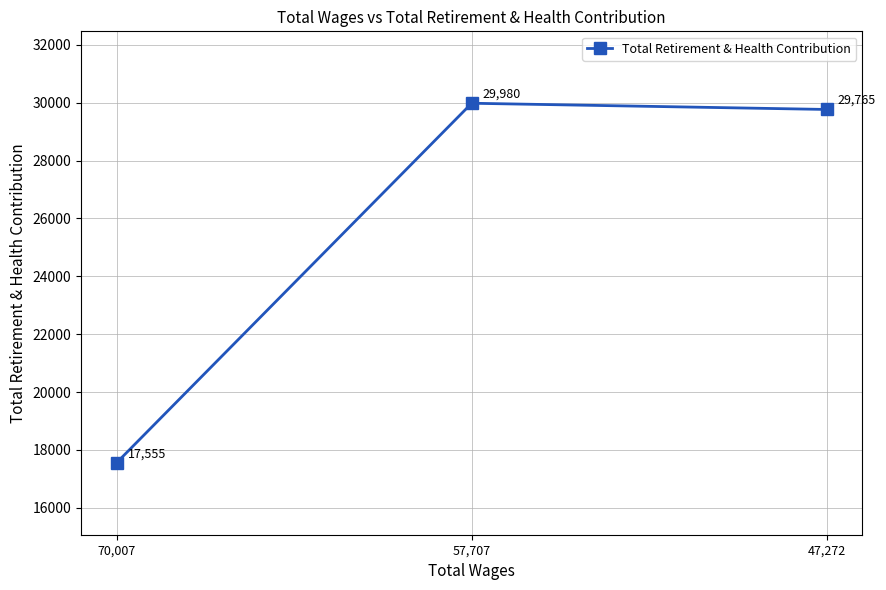

What is the sum of all values?

77300